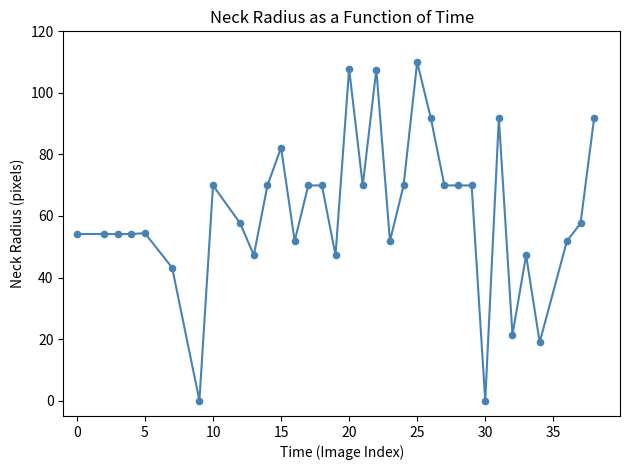

What is the maximum value shown in the chart?

110.0